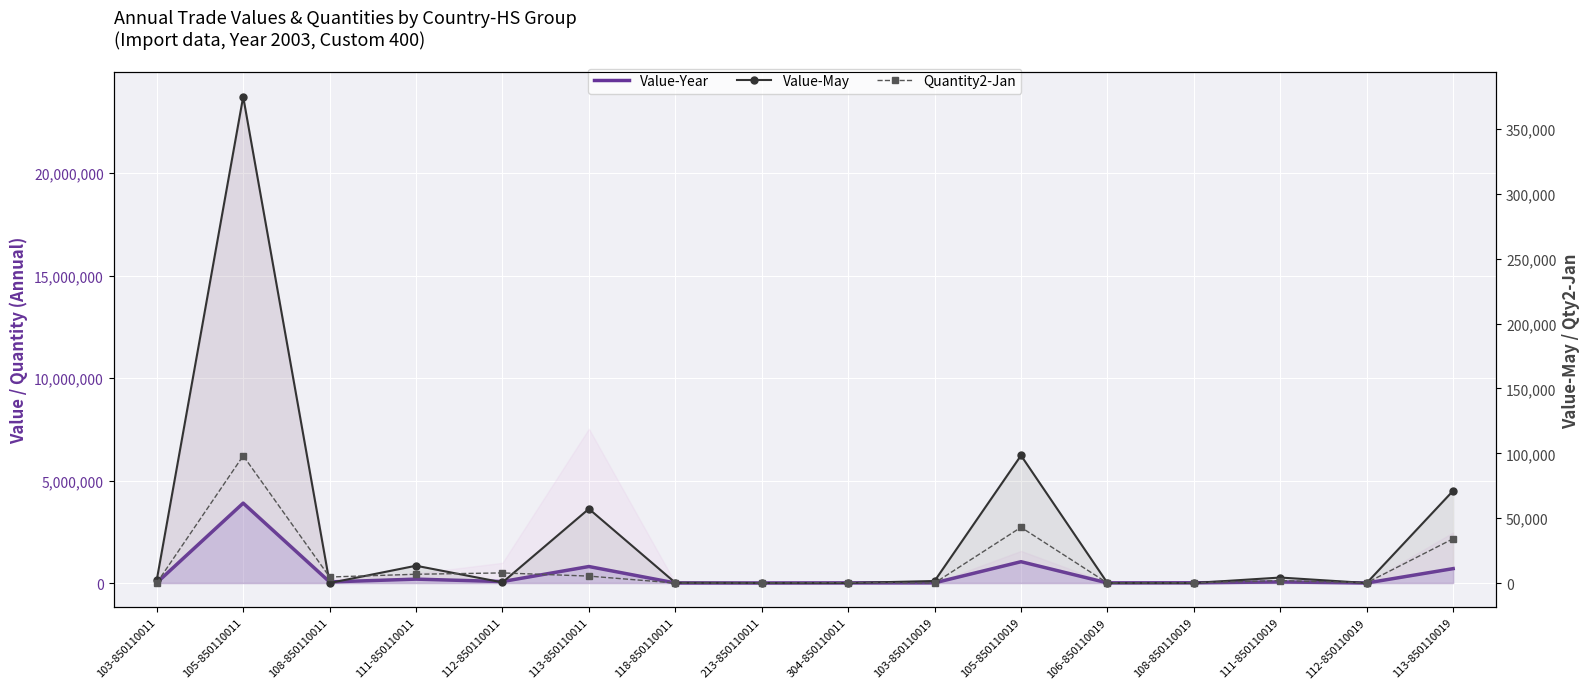

At which label is Value-Year closest to 1949379?

105-850110019